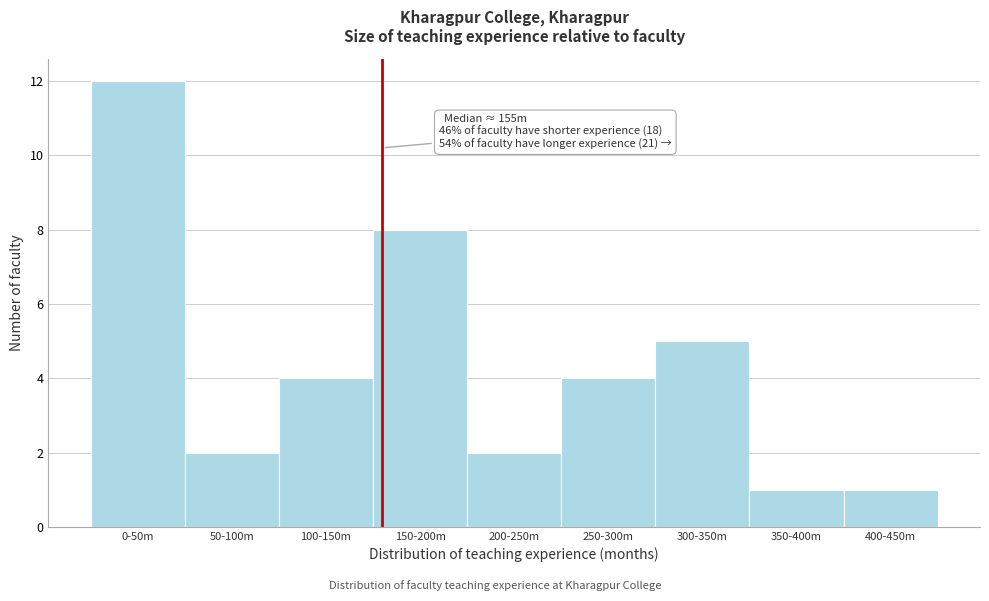

Reading left to right, extract all data points from this chart.

0-50m=12	50-100m=2	100-150m=4	150-200m=8	200-250m=2	250-300m=4	300-350m=5	350-400m=1	400-450m=1